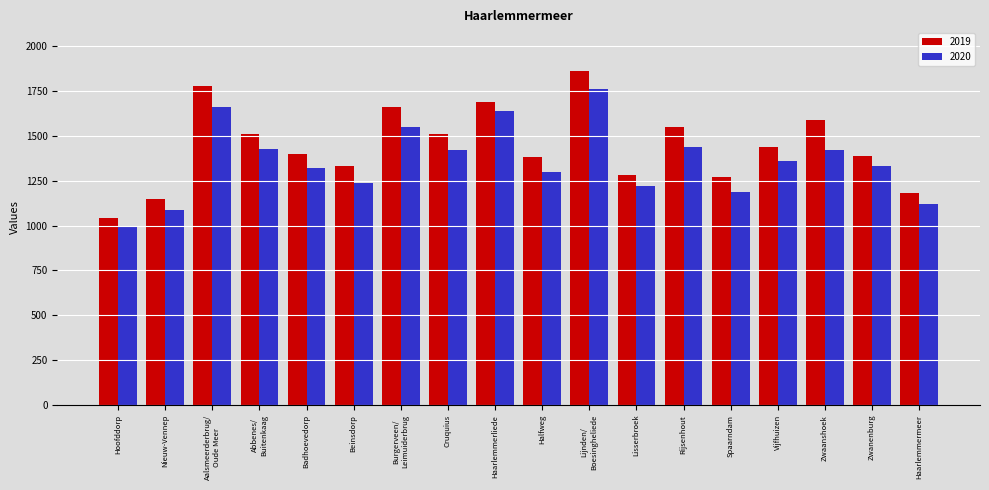

At which label does 2019 reach its peak?

Lijnden/
Boesingheliede